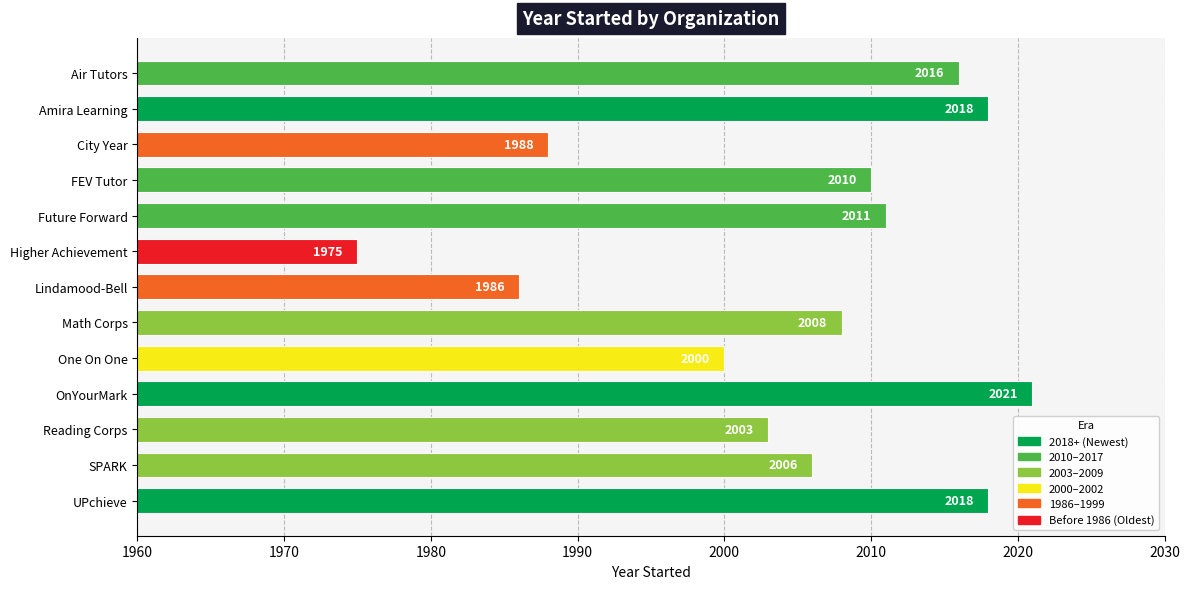

Does the chart contain any negative values?

No